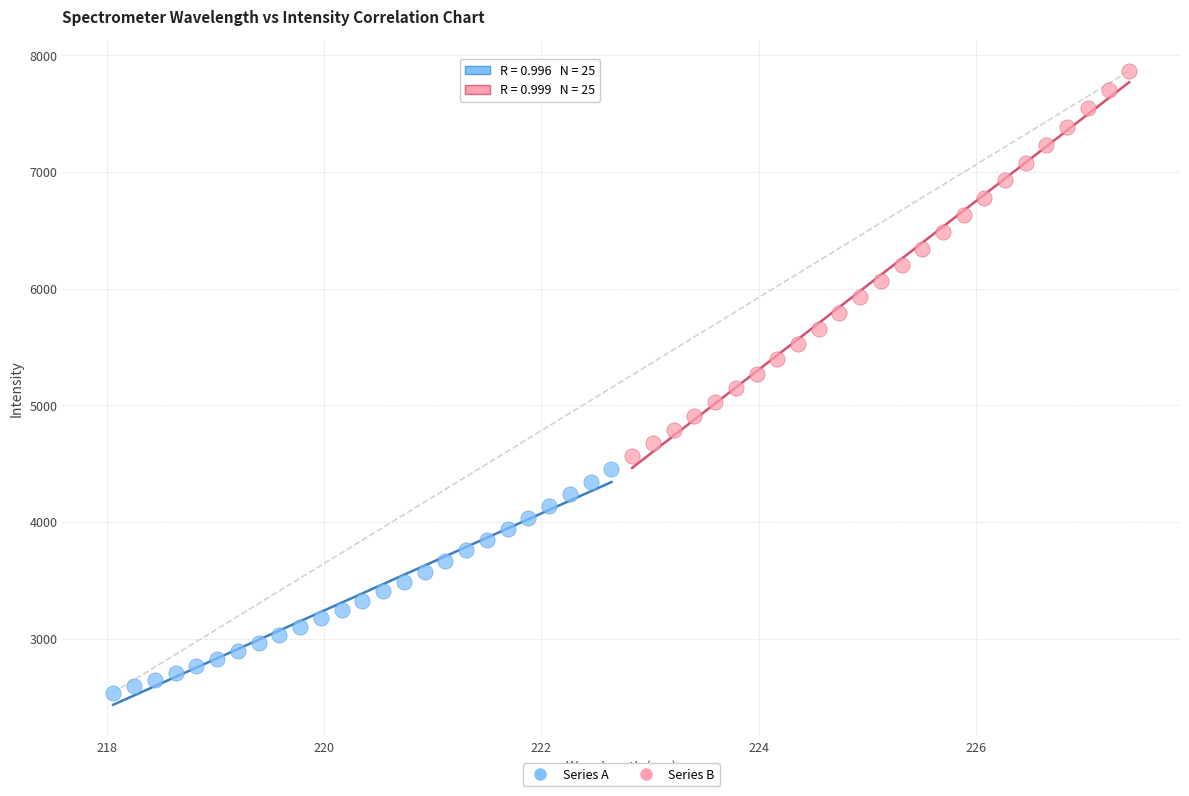

What are all the series names shown in the legend?

Series A, Series B